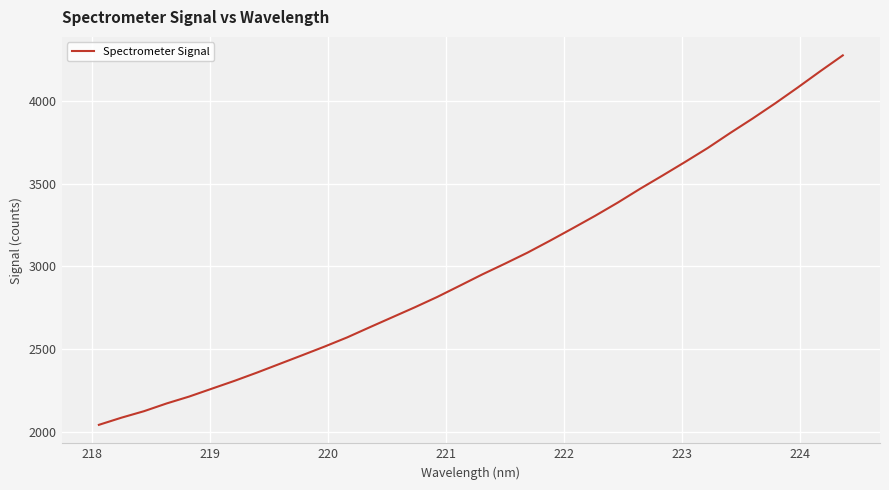

How many lines are shown in the chart?

1